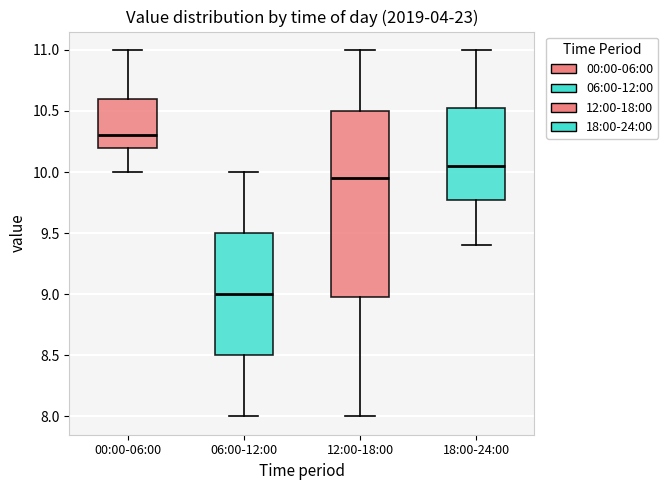

Which box's median line is the highest?

00:00-06:00